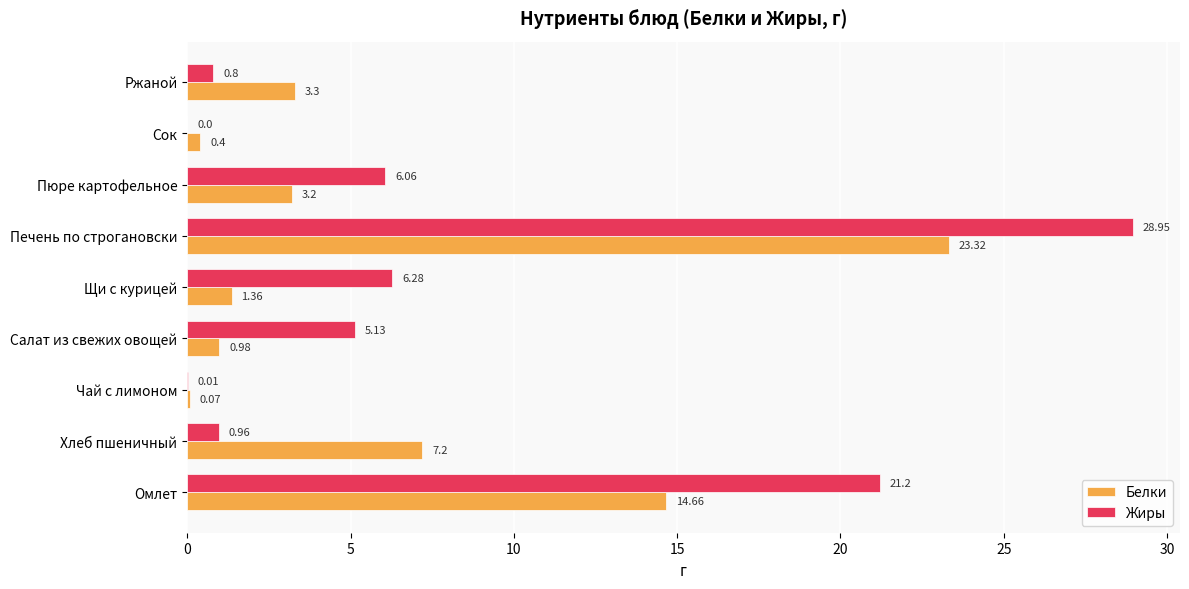

Between Салат из свежих овощей and Сок, which series saw the biggest shift?

Жиры